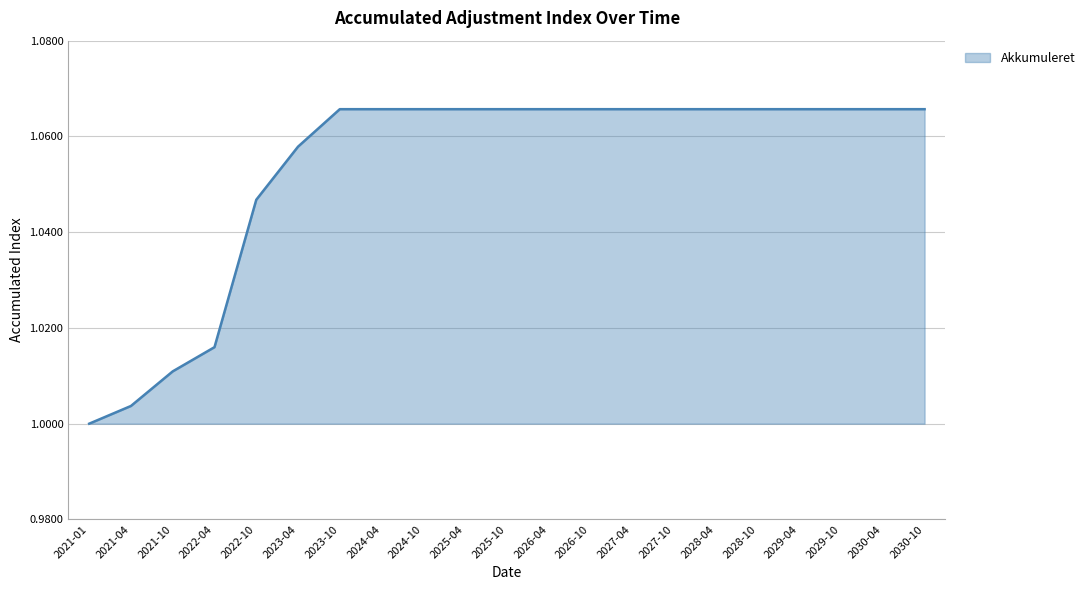

True or false: the data shows 0.3 at 2022-04.

False